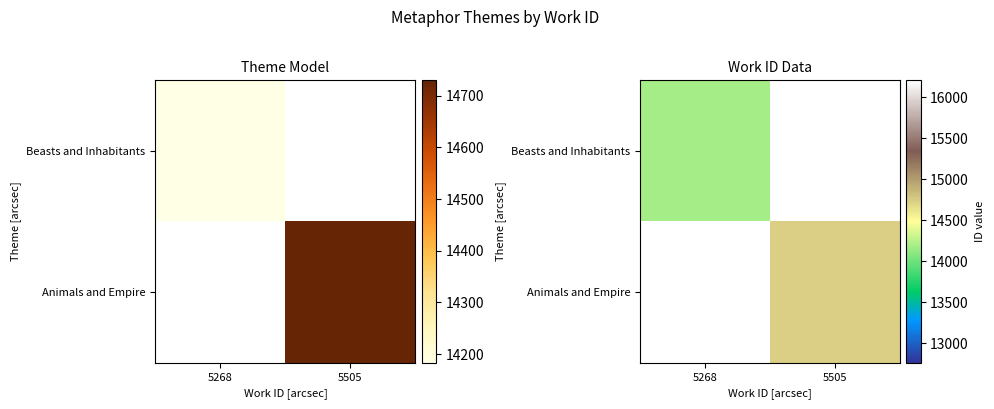

At how many categories does at least one series exceed 14406?

1